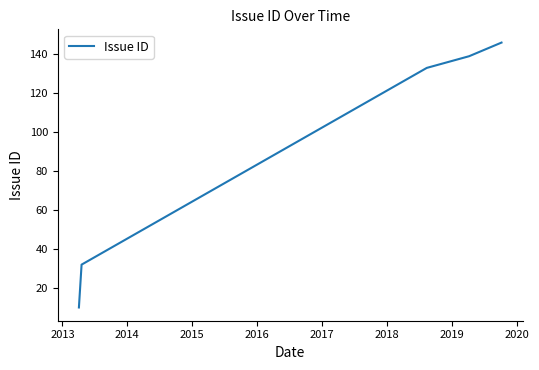

What is the sum of all values?

460